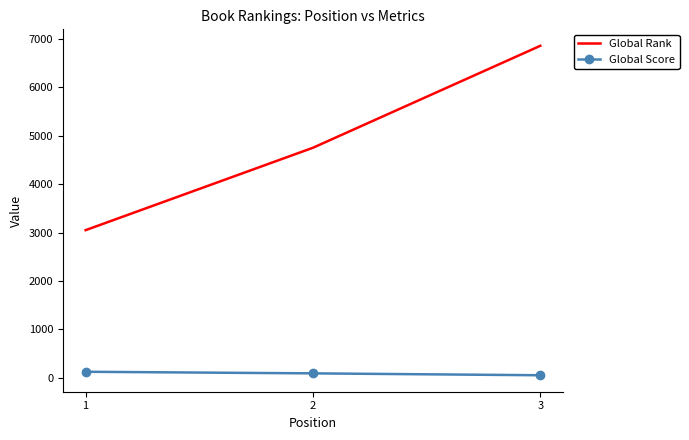

At which category is the sum across all series the highest?

3